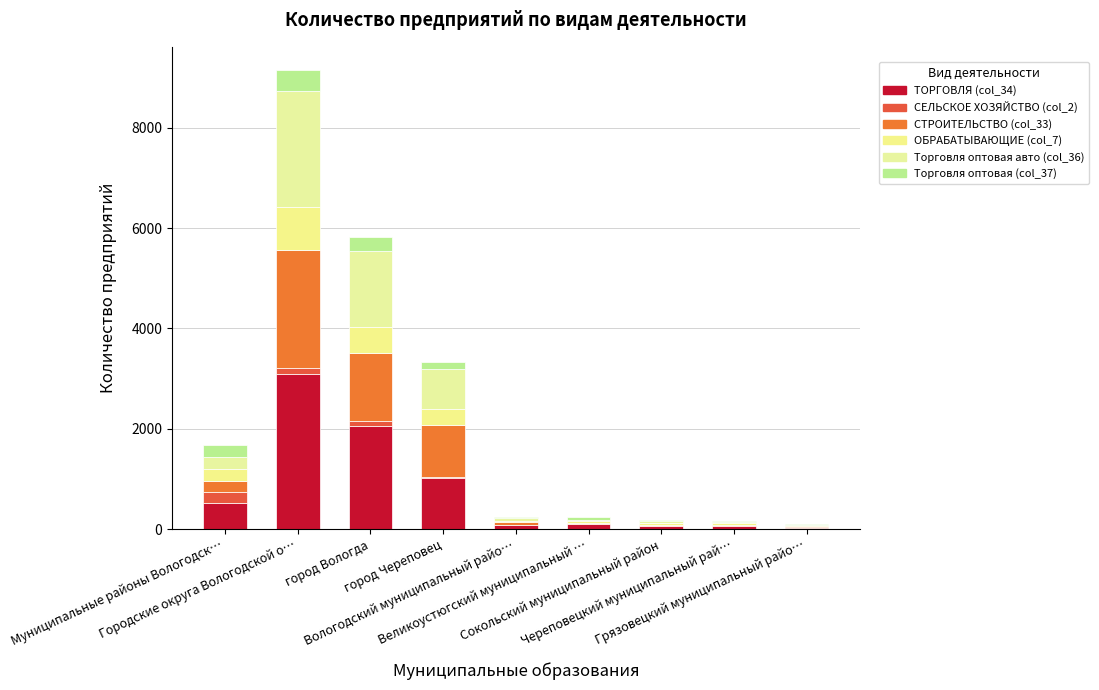

What position from the right is город Череповец?

6